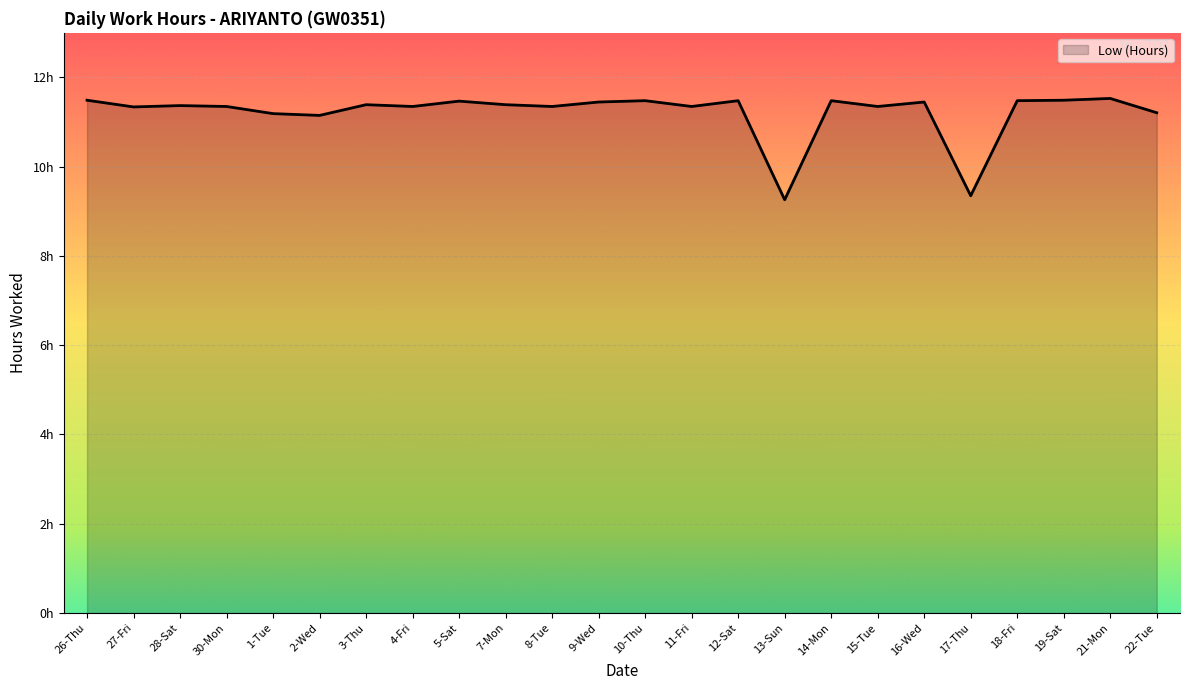

What is the average value?

11.2